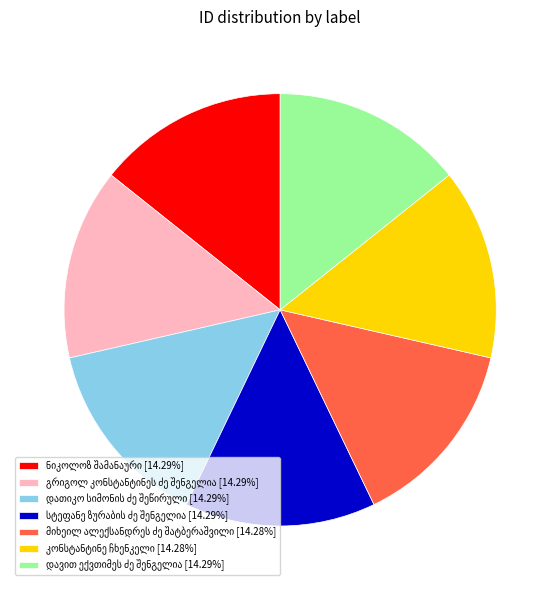

Does any single category account for the majority?

No